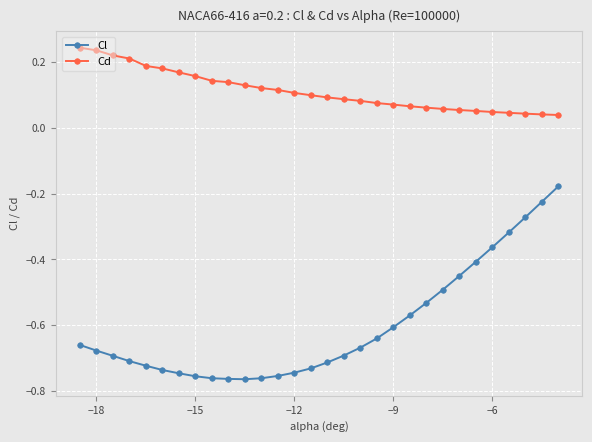

What is the difference between the maximum and minimum values in the Cl series?

0.6